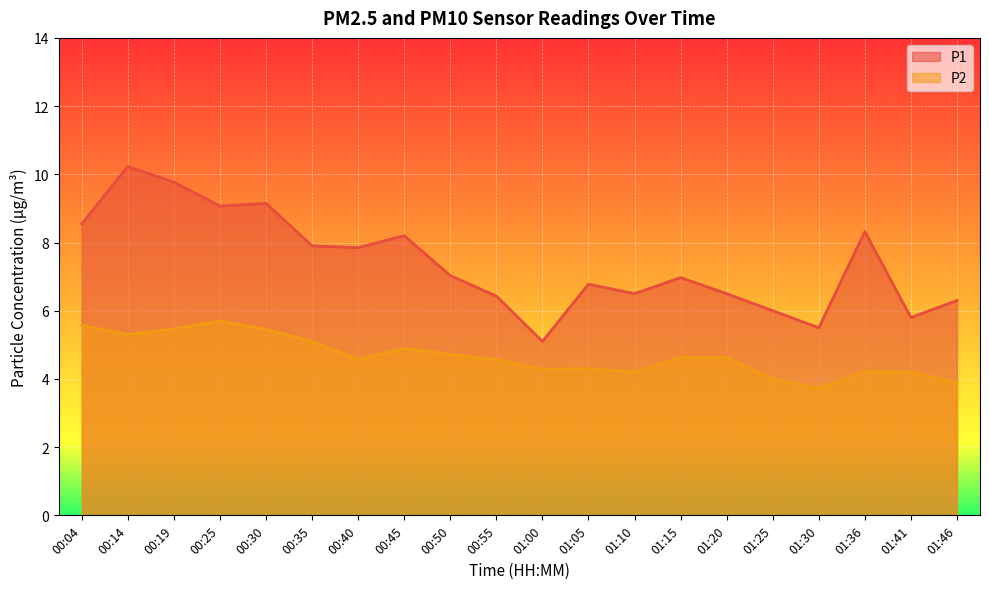

What is the label of the 5th point from the left?

00:30